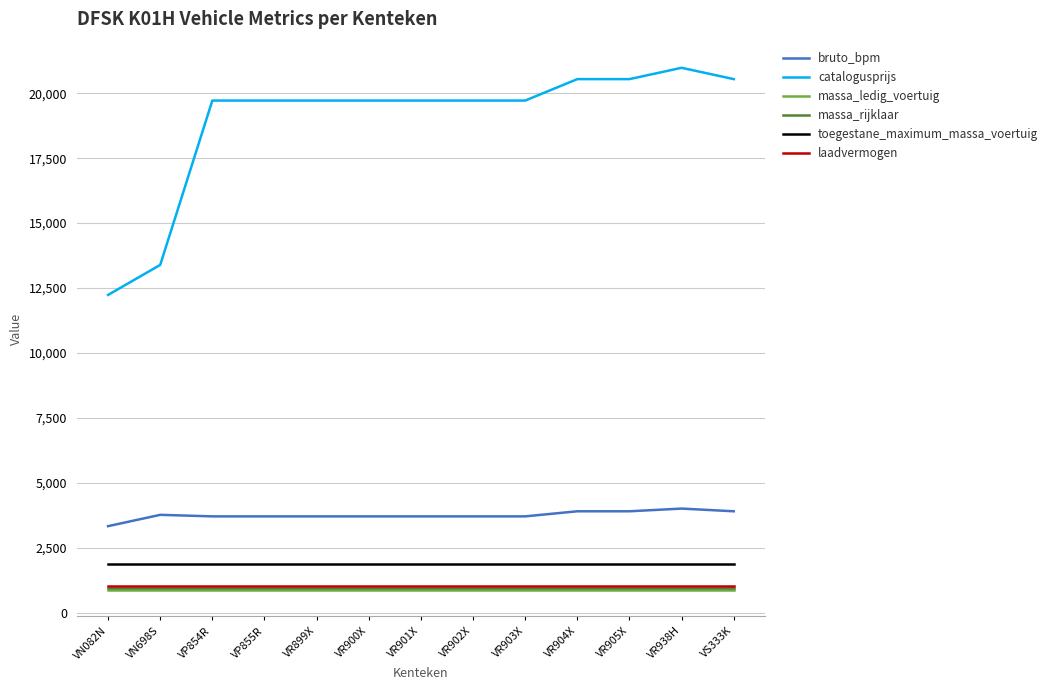

What position from the right is VN082N?

13